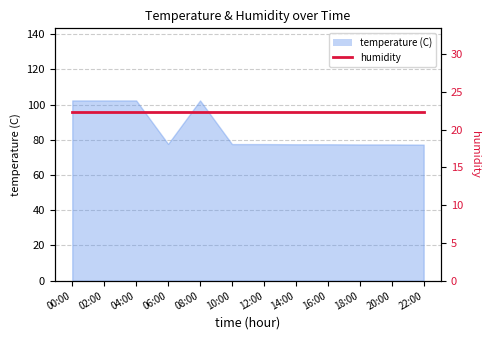

Rank the categories by value from lowest to highest.

22:00, 18:00, 20:00, 14:00, 16:00, 10:00, 12:00, 06:00, 00:00, 02:00, 04:00, 08:00